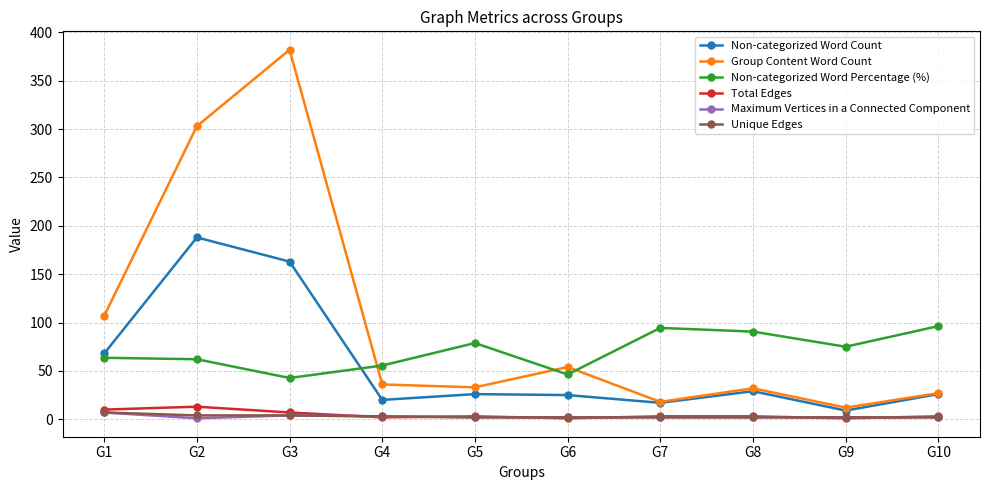

What is the sum of all Group Content Word Count values?

1004.0